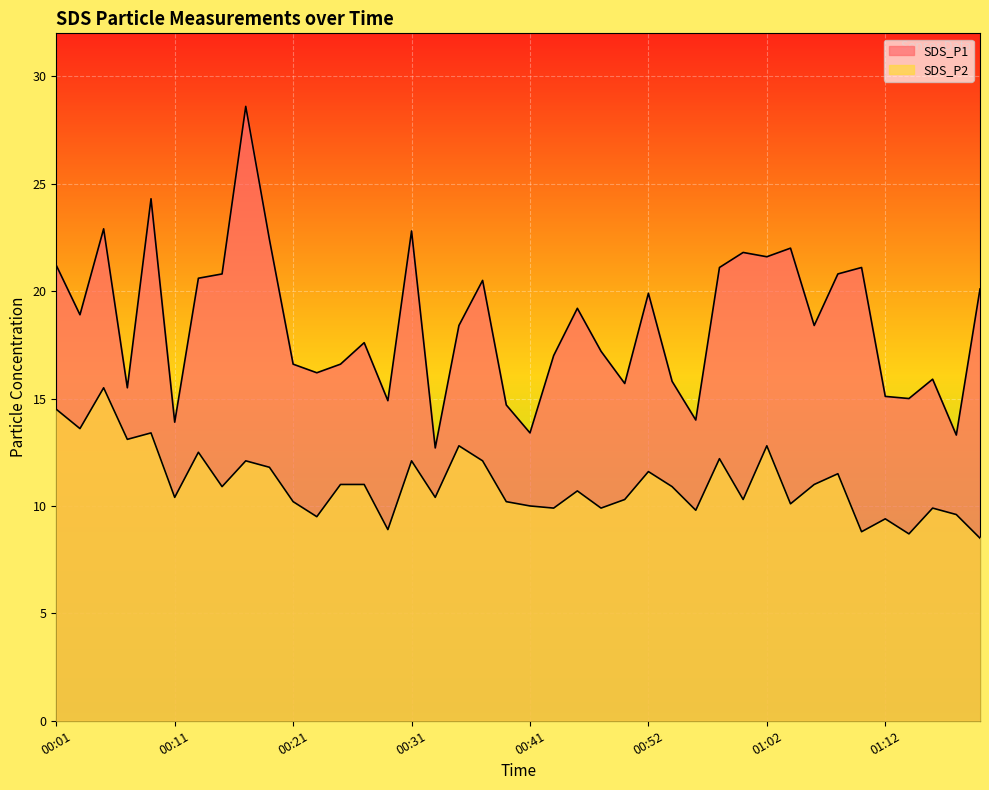

True or false: SDS_P2 and SDS_P1 cross at least once.

False